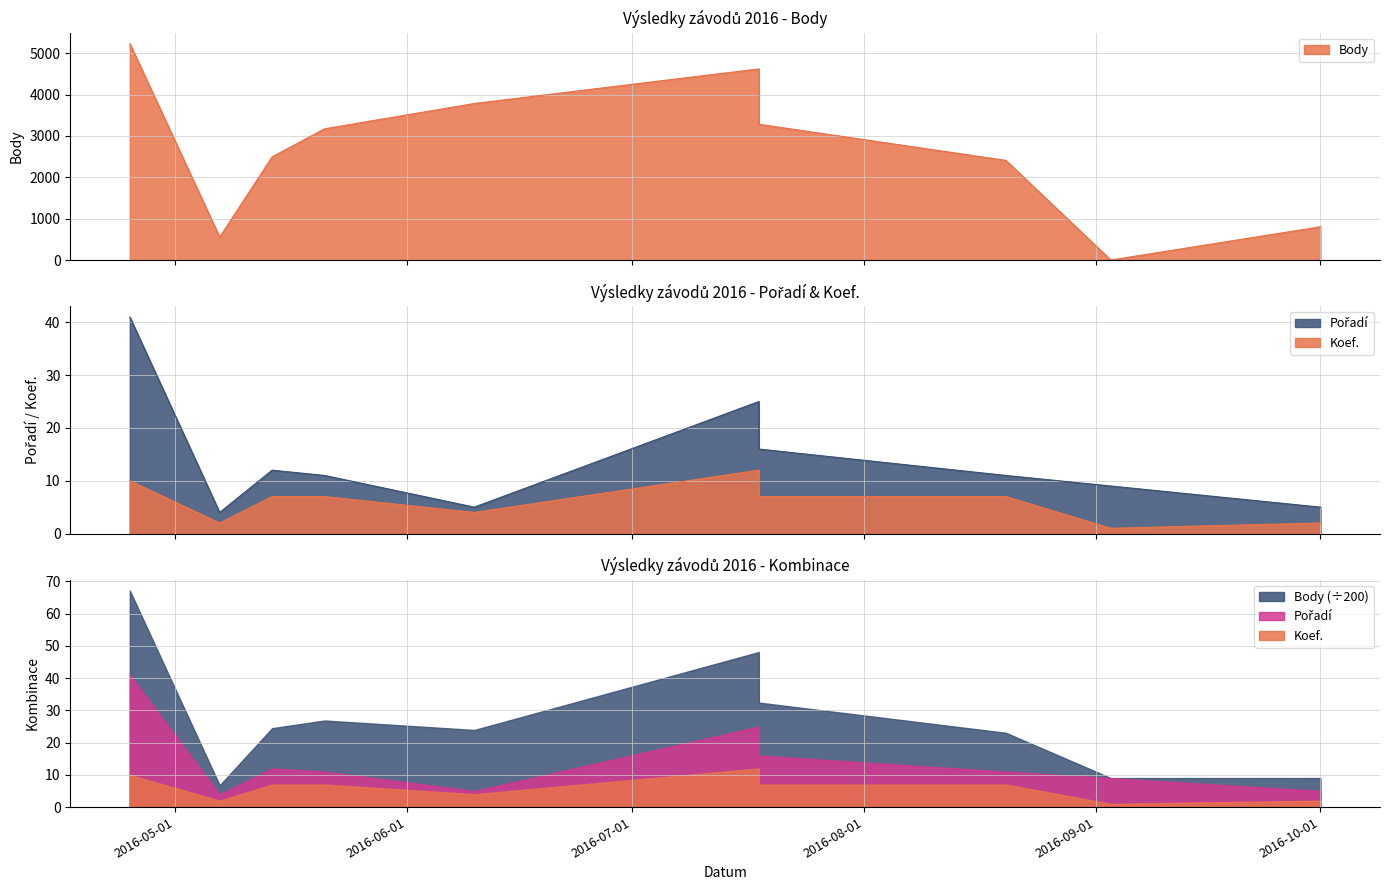

At which category does Koef. reach its first local valley?

2016-05-07